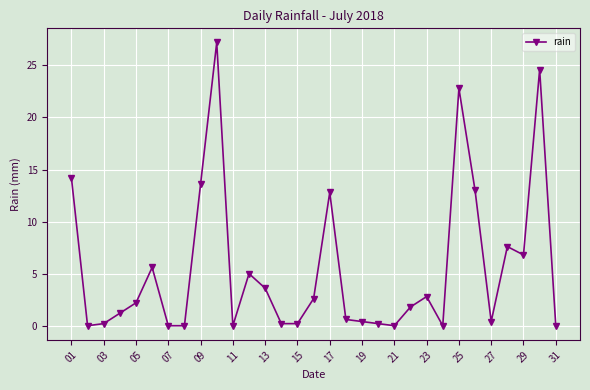

What is the sum of all values?

169.6